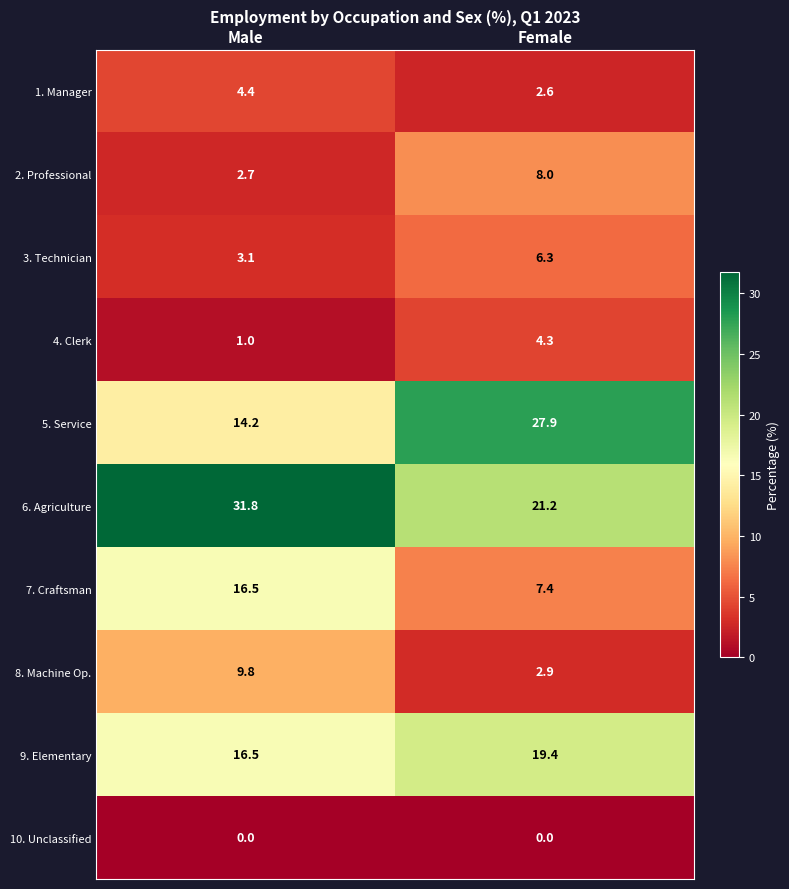

True or false: 6. Agriculture has a value of 49.7 at Male.

False